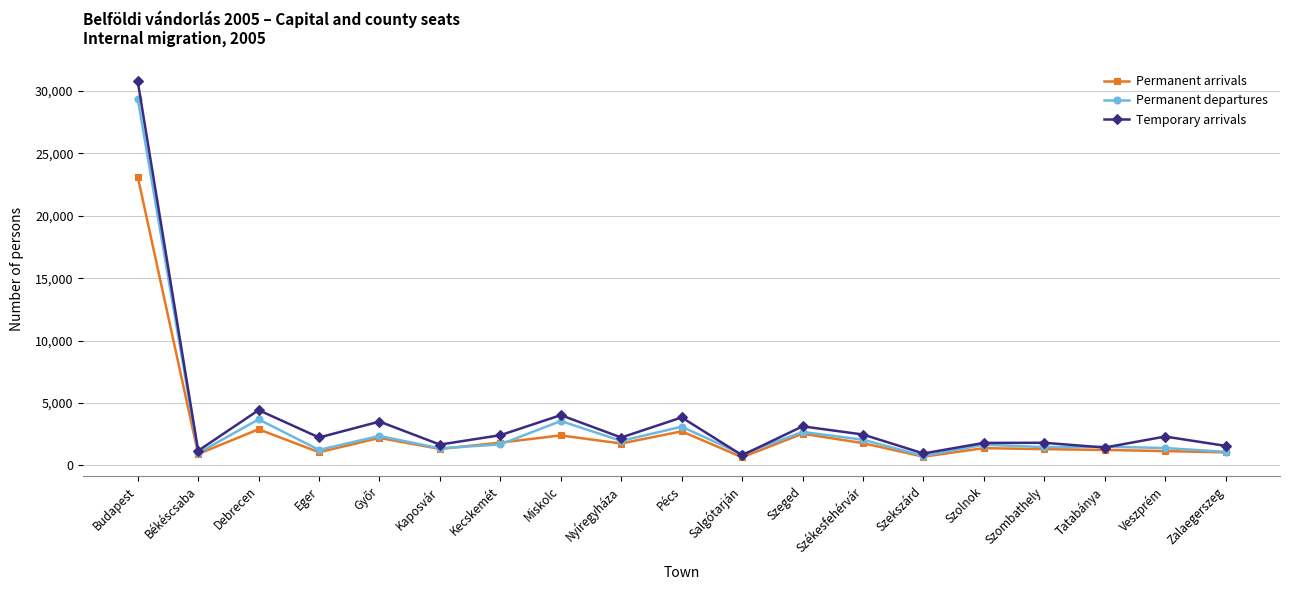

Where is the first local maximum for Permanent departures?

Debrecen